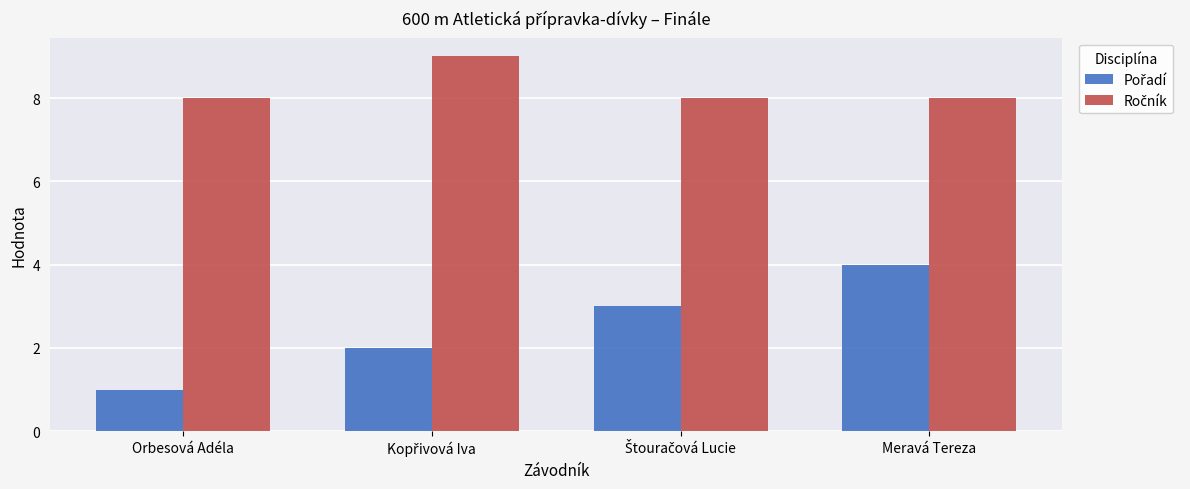

What is the maximum value shown in the chart?

9